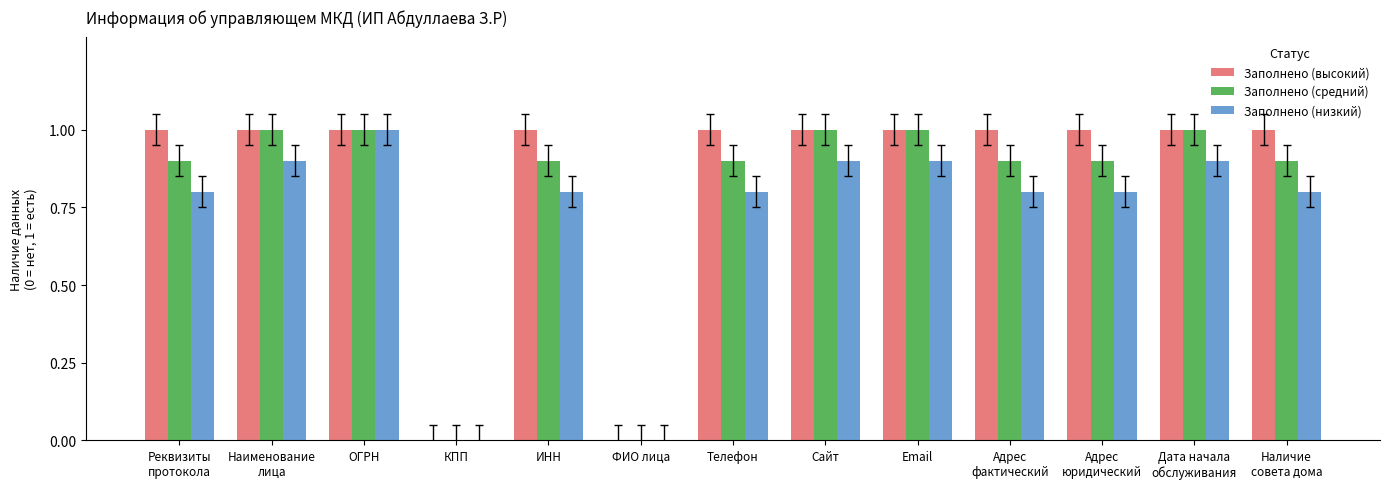

What is the total value across all series at Сайт?

2.9